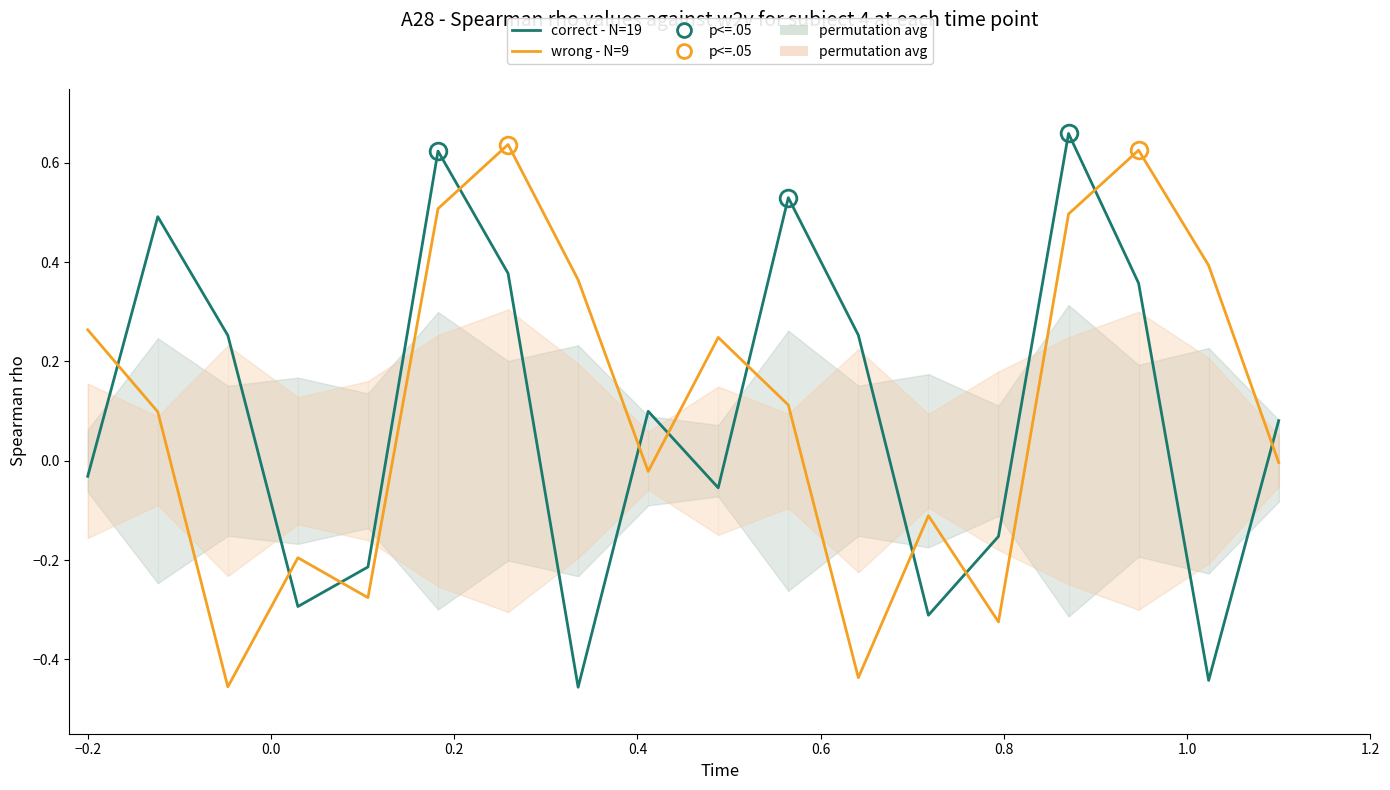

Is it true that correct - N=19 equals 0.5 at 10?

True